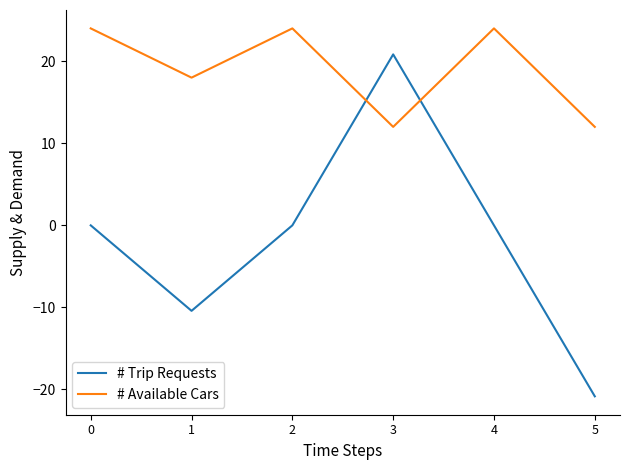

Which series changed the most between 0 and 3?

# Trip Requests